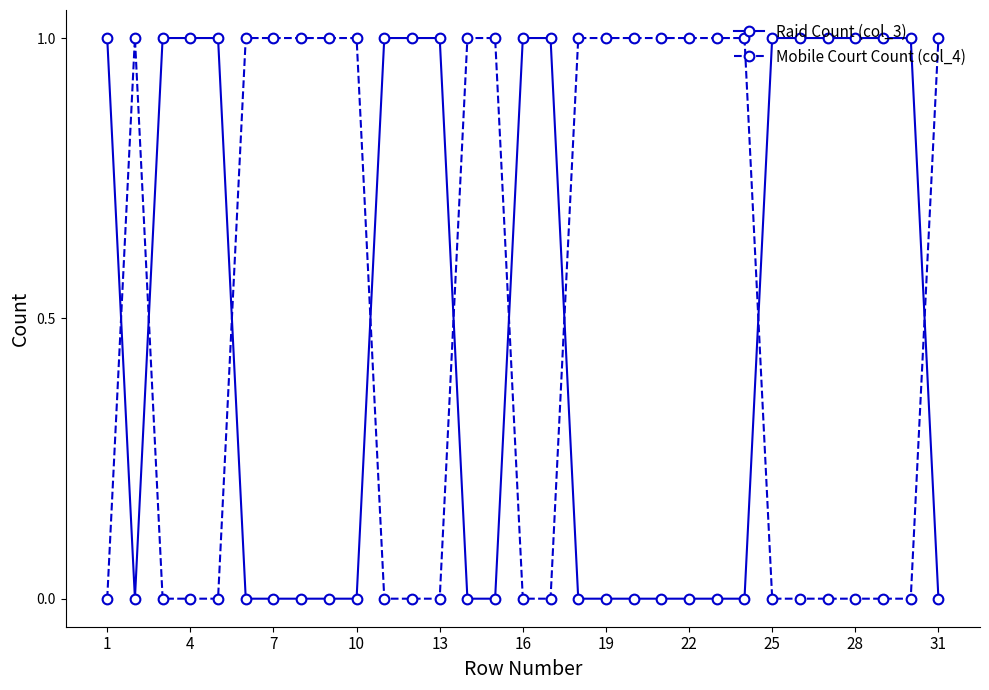

What is the sum of all Raid Count (col_3) values?

15